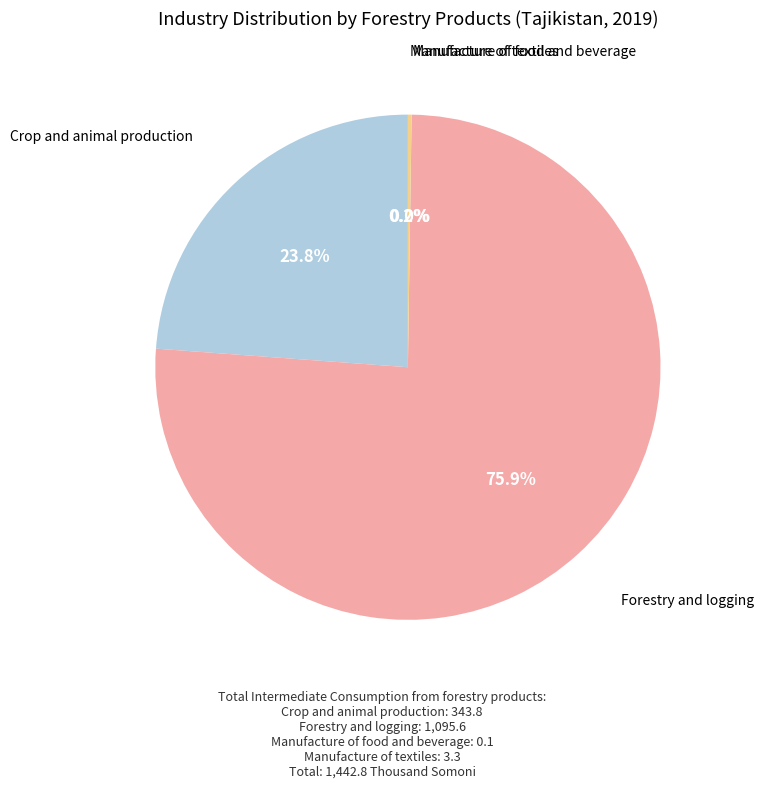

Does any single category account for the majority?

Yes